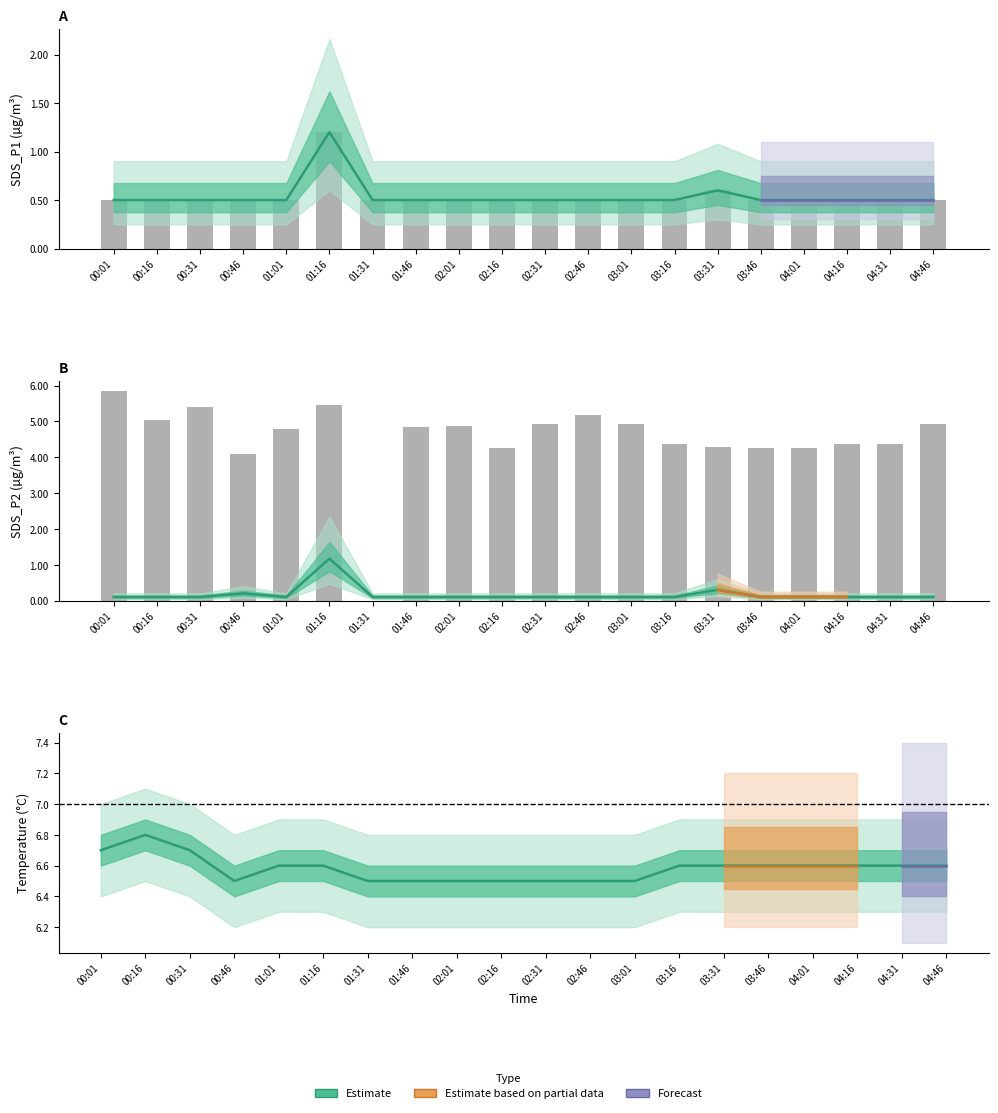

Is it true that Temp equals 6.7 at 00:31?

True